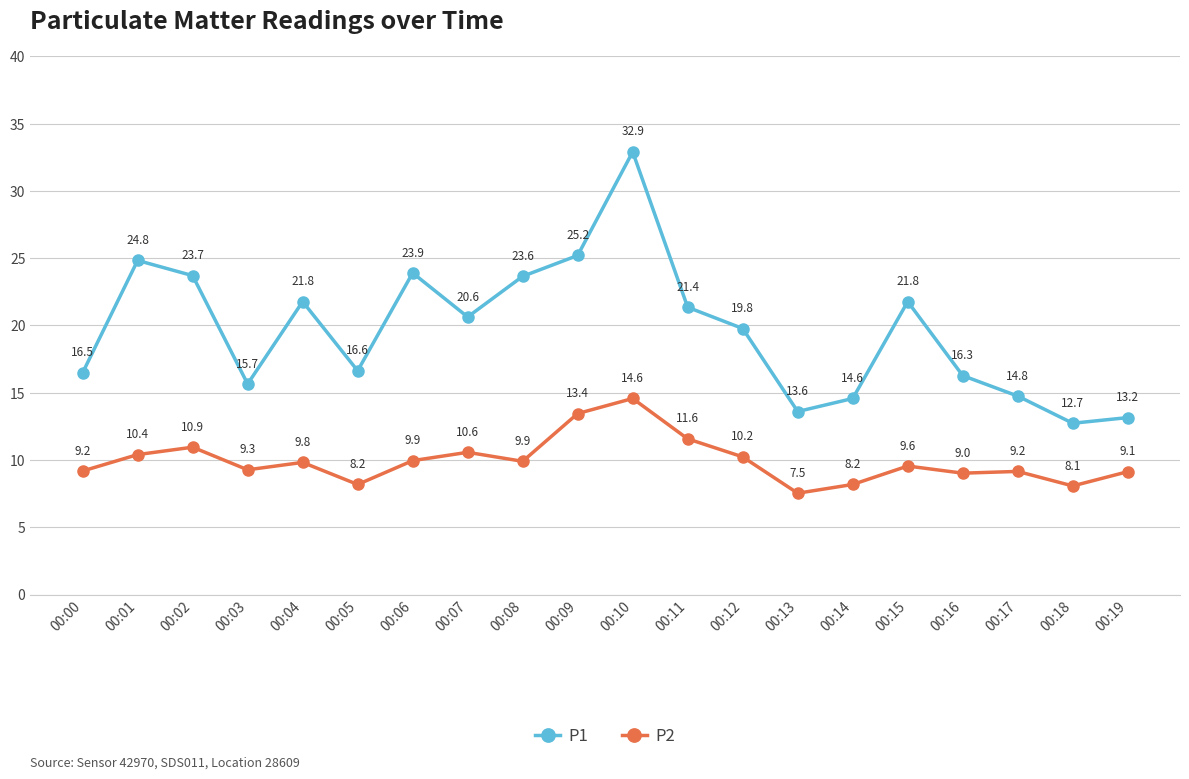

Rank the series at 00:13 from lowest to highest value.

P2, P1